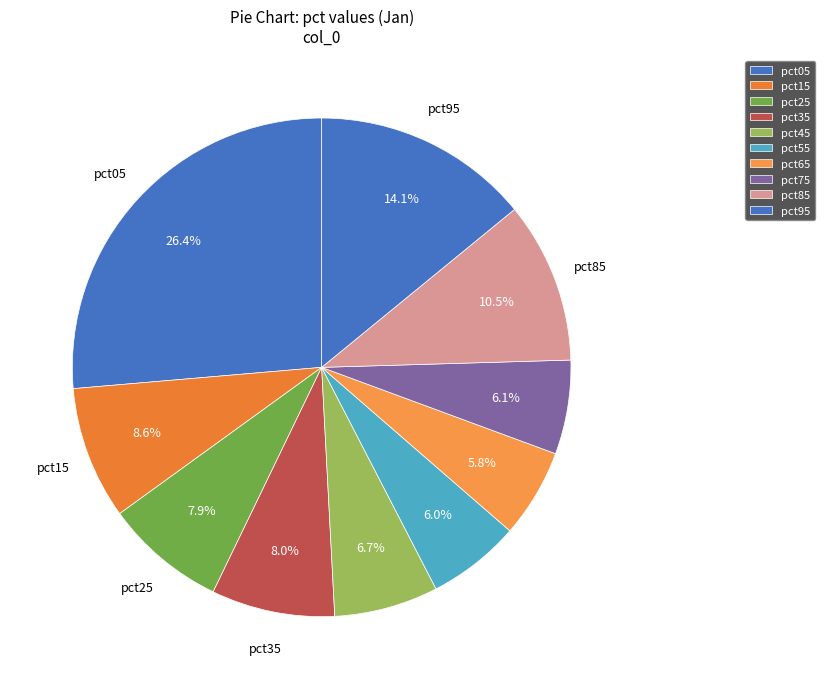

Count the number of slices in the pie.

10